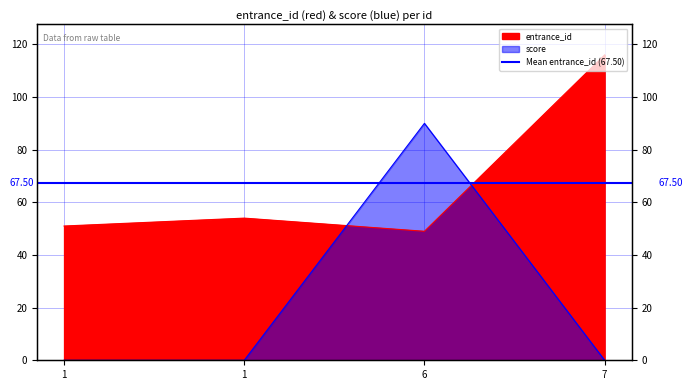

Which series has the largest total across all categories?

entrance_id